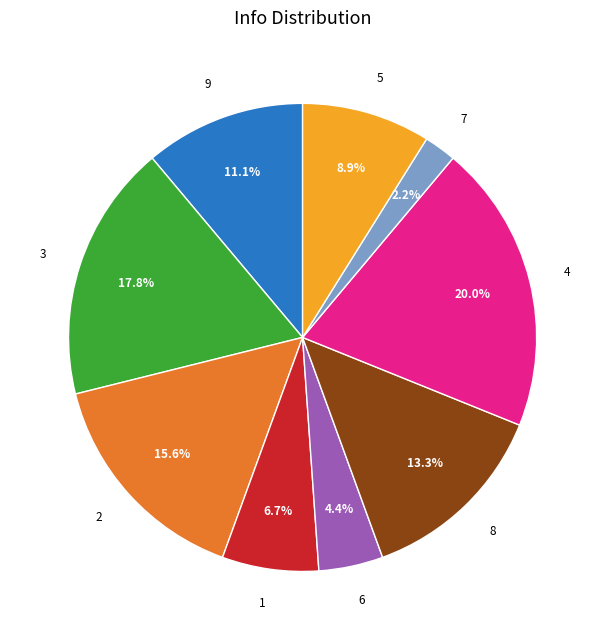

To the nearest percent, what is the average slice percentage?

11%